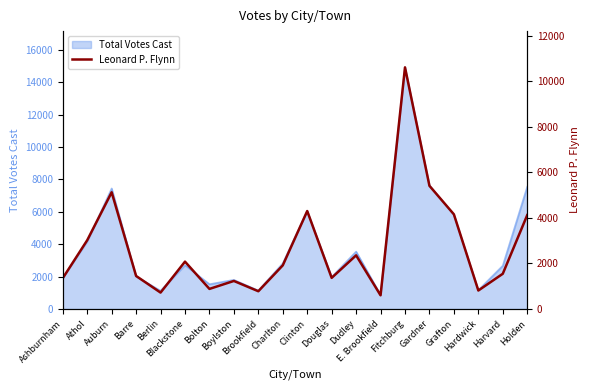

At which category does the data reach its first local valley?

Berlin